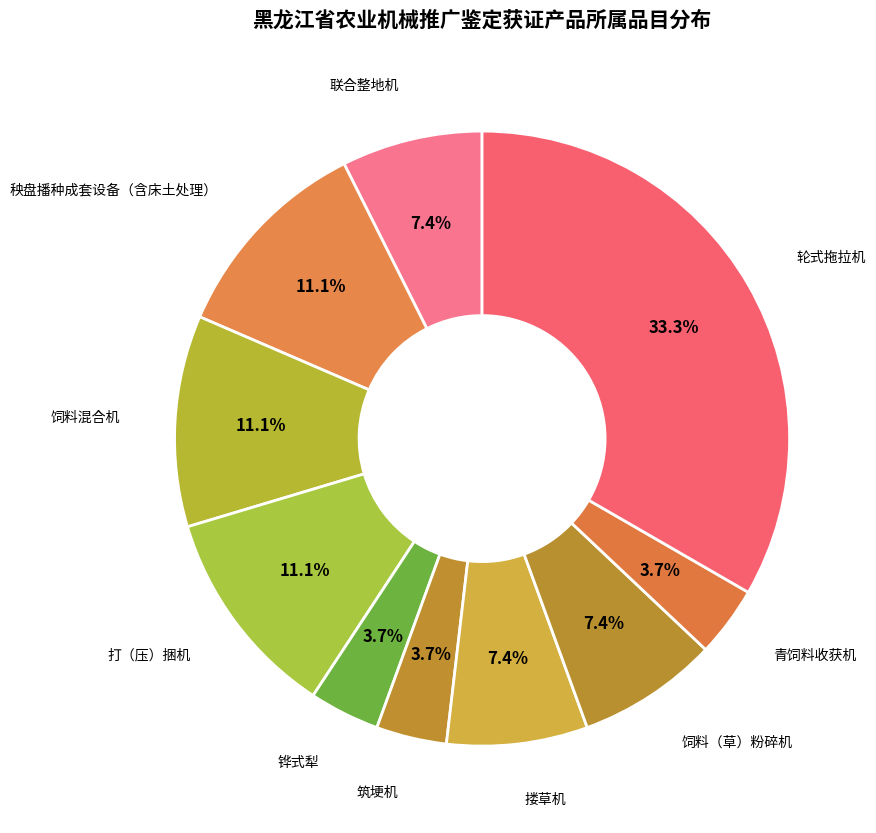

Which has a higher value, 轮式拖拉机 or 搂草机?

轮式拖拉机